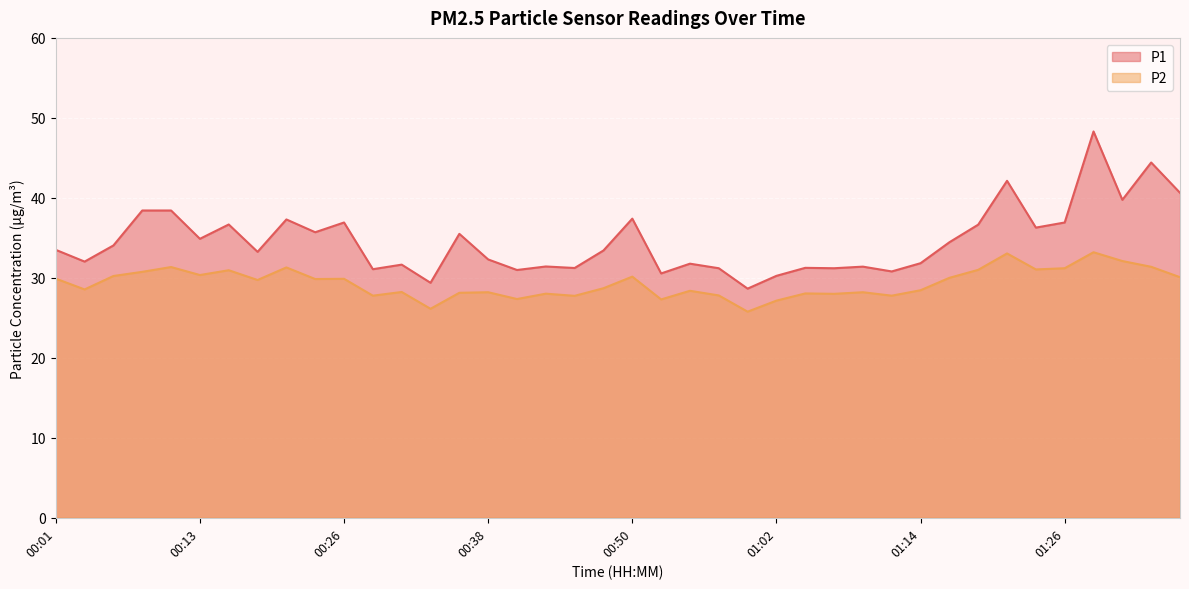

True or false: P1 and P2 cross at least once.

False